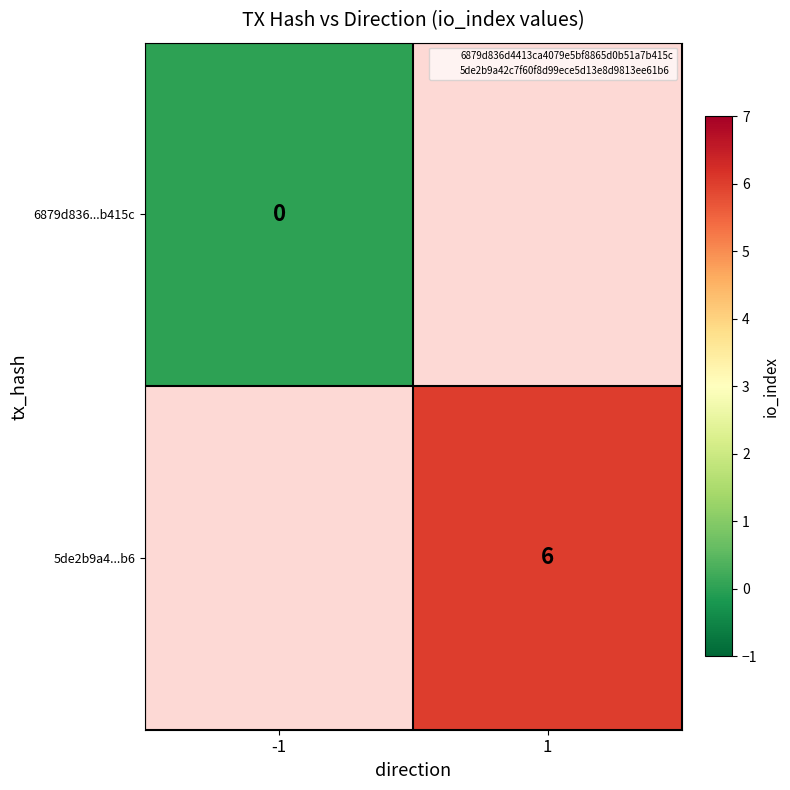

Which category has the highest value in the 6879d836...b415c series?

-1